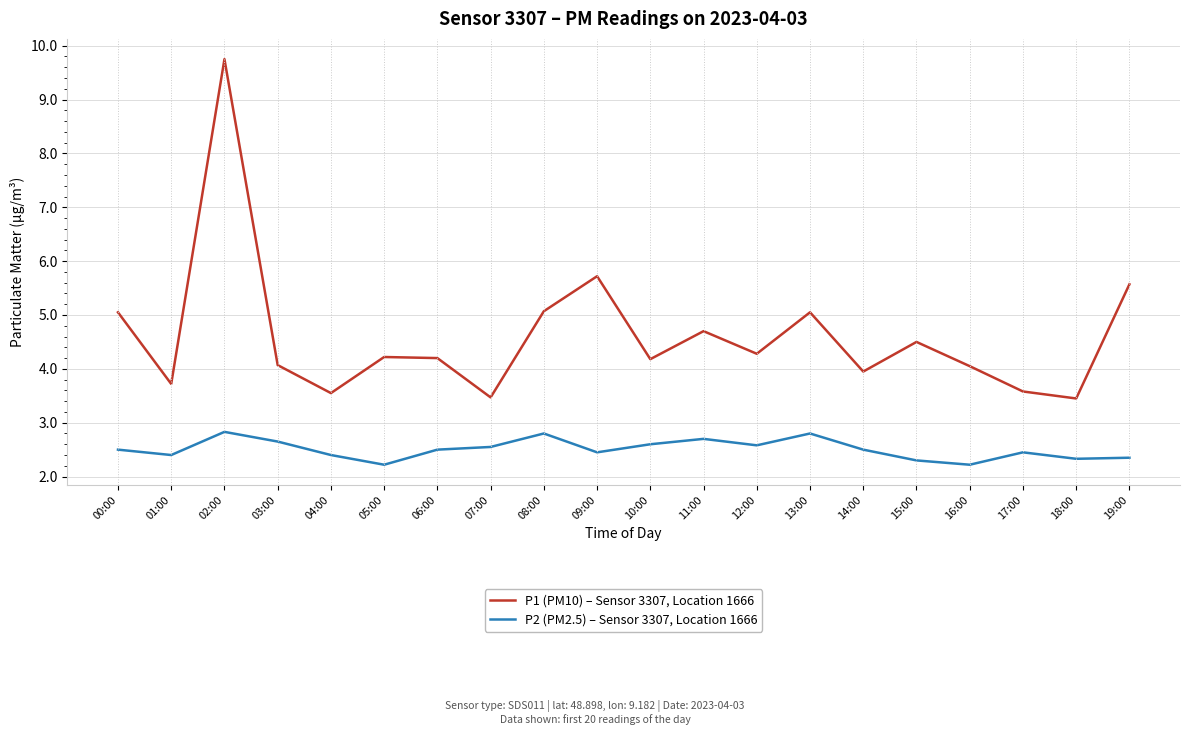

The value of P1 (PM10) – Sensor 3307, Location 1666 at 12:00 is 6.3. True or false?

False